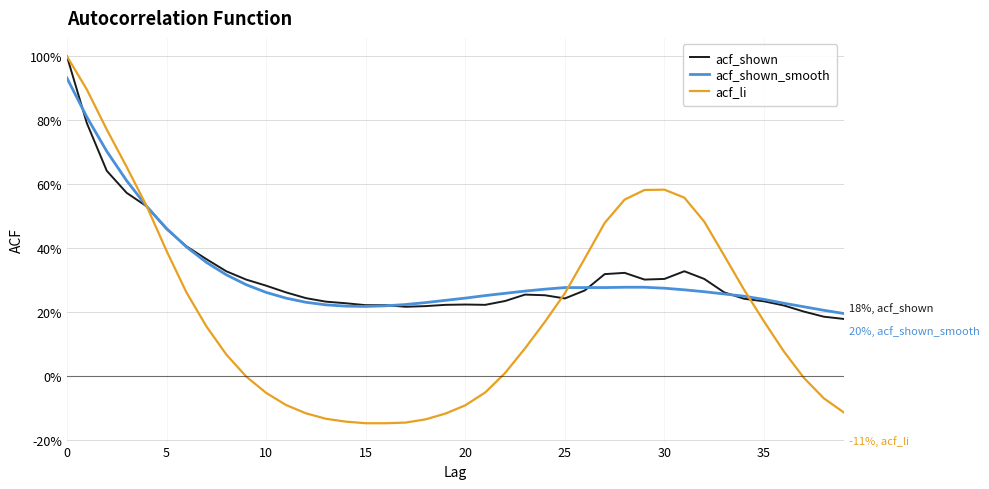

What are all the series names shown in the legend?

acf_shown, acf_shown_smooth, acf_li